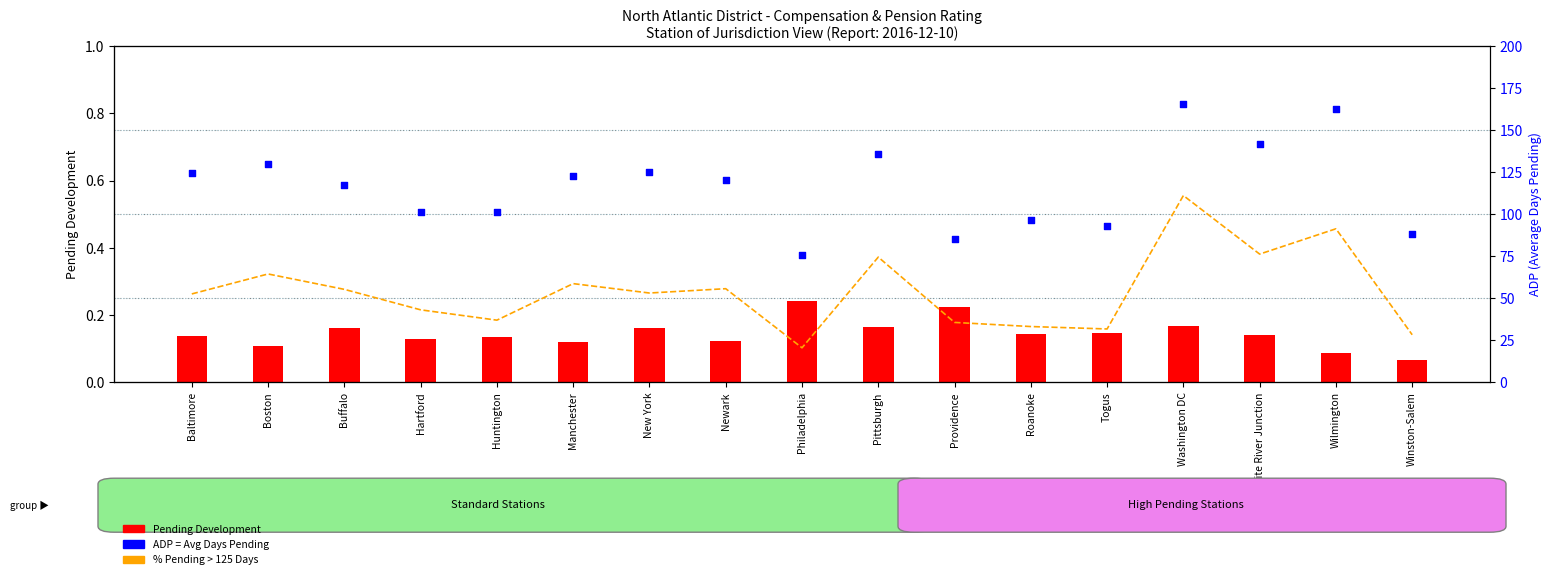

At how many categories does at least one series exceed 142?

2